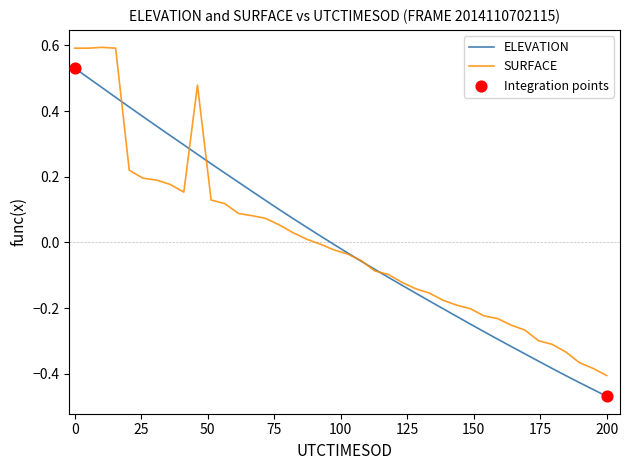

What is the greatest value displayed?

0.6